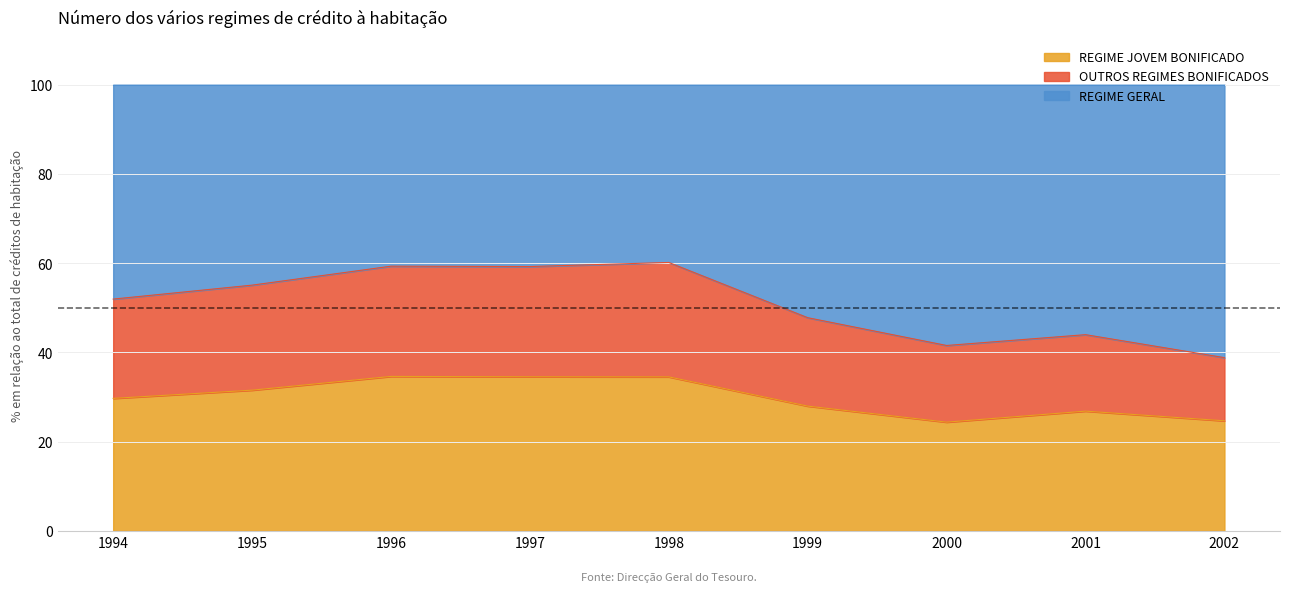

What is the sum of all REGIME JOVEM BONIFICADO values?

268.8